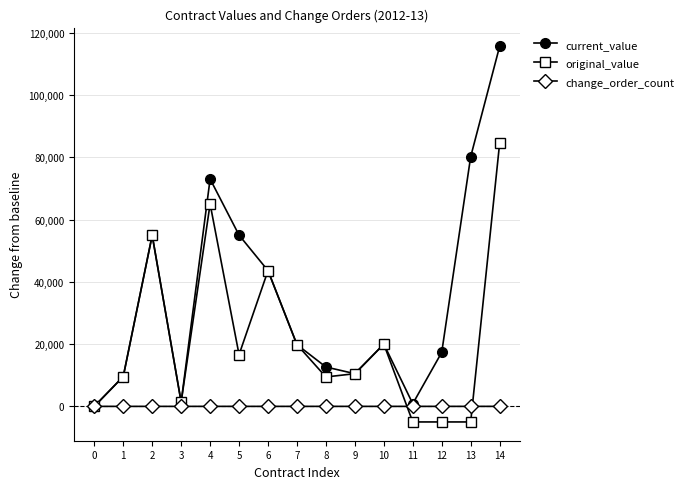

Which series has the largest total across all categories?

current_value